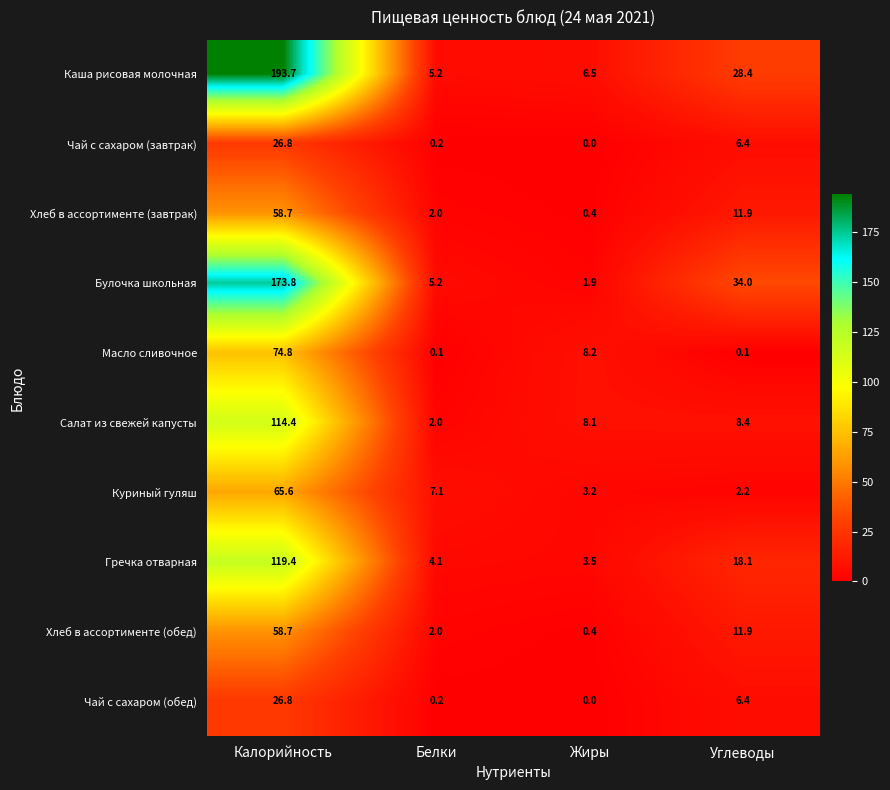

Is the value of Каша рисовая молочная at Углеводы greater than the value of Чай с сахаром (завтрак) at Белки?

Yes